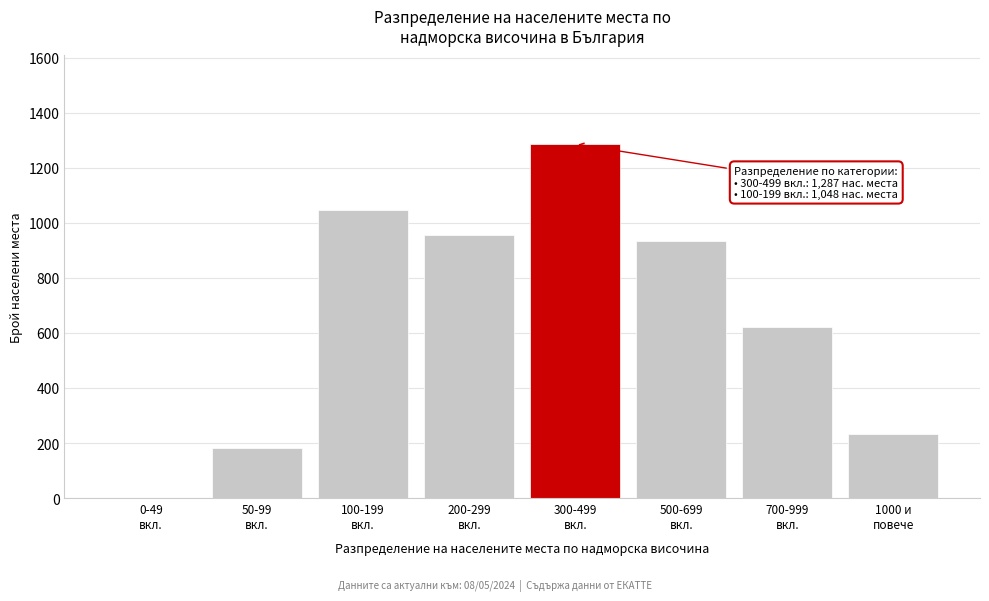

What is the greatest value displayed?

1287